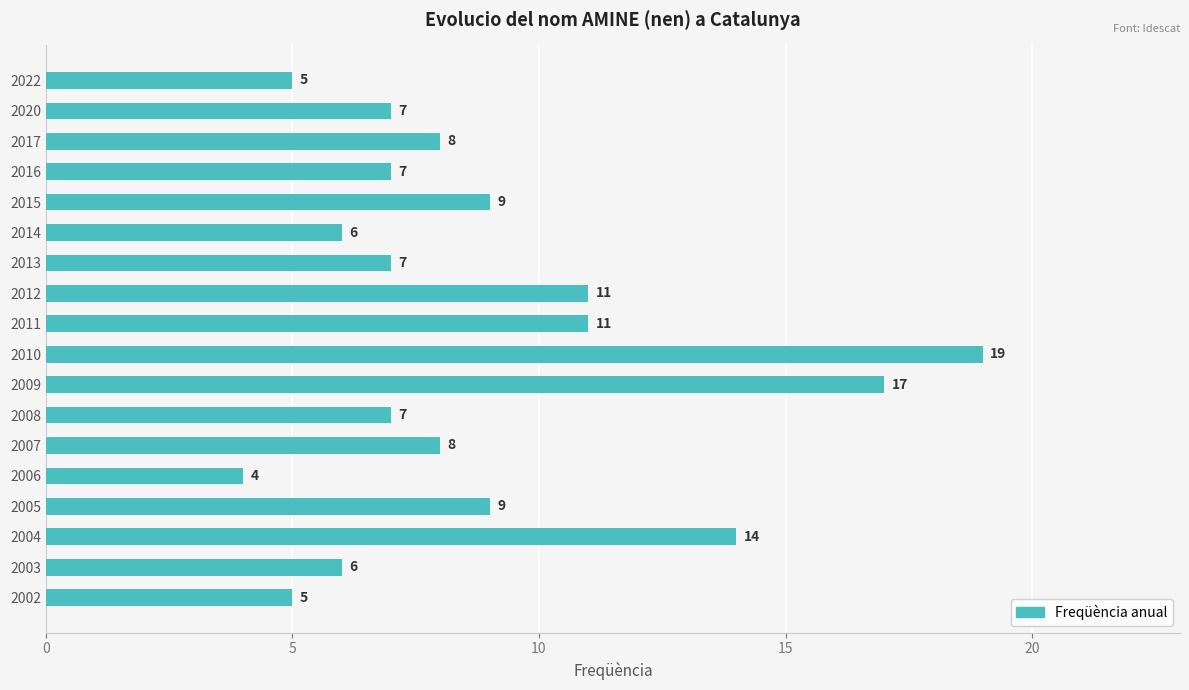

What is the value of the 17th bar from the top?

6